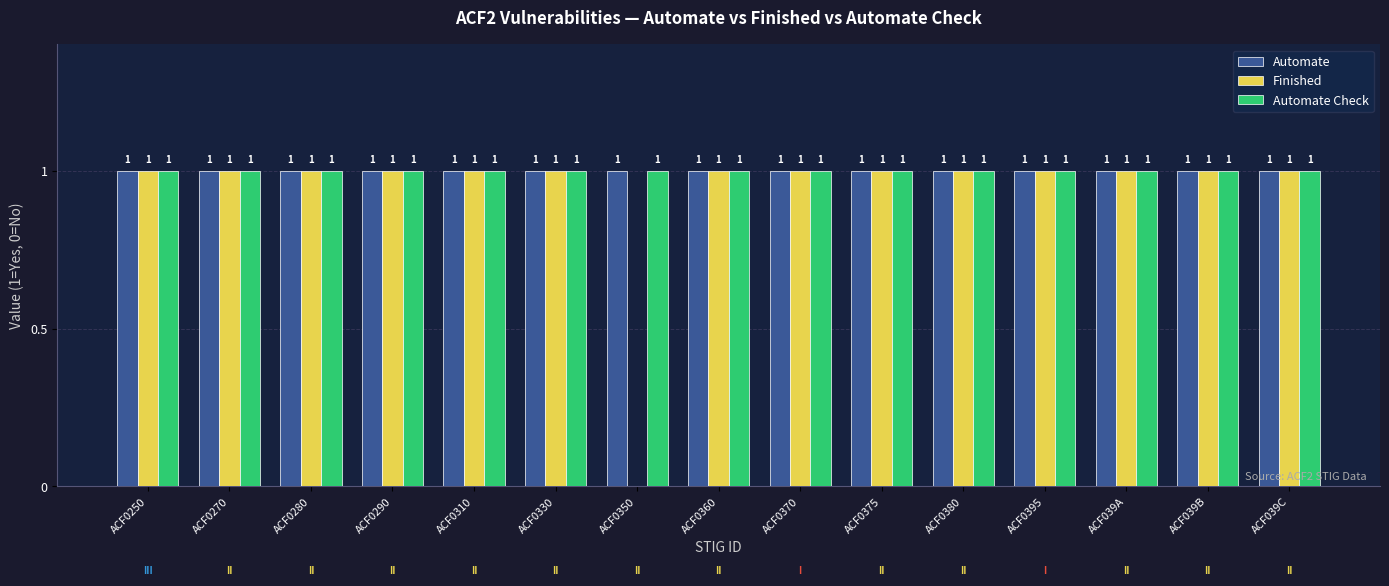

The Automate Check series shows 1 at ACF039C. True or false?

True